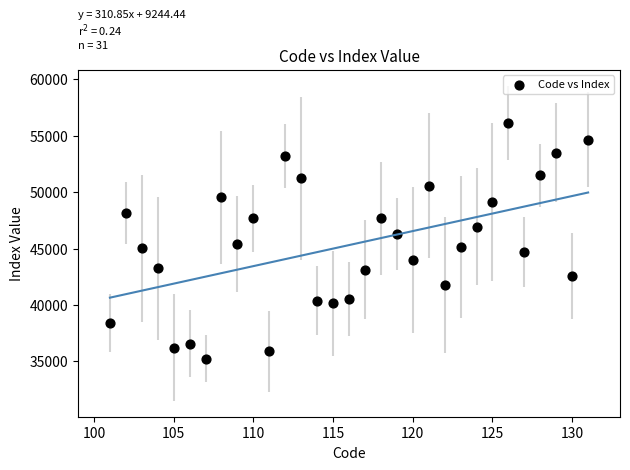

What is the range of Y values (max minus min)?

20914.8